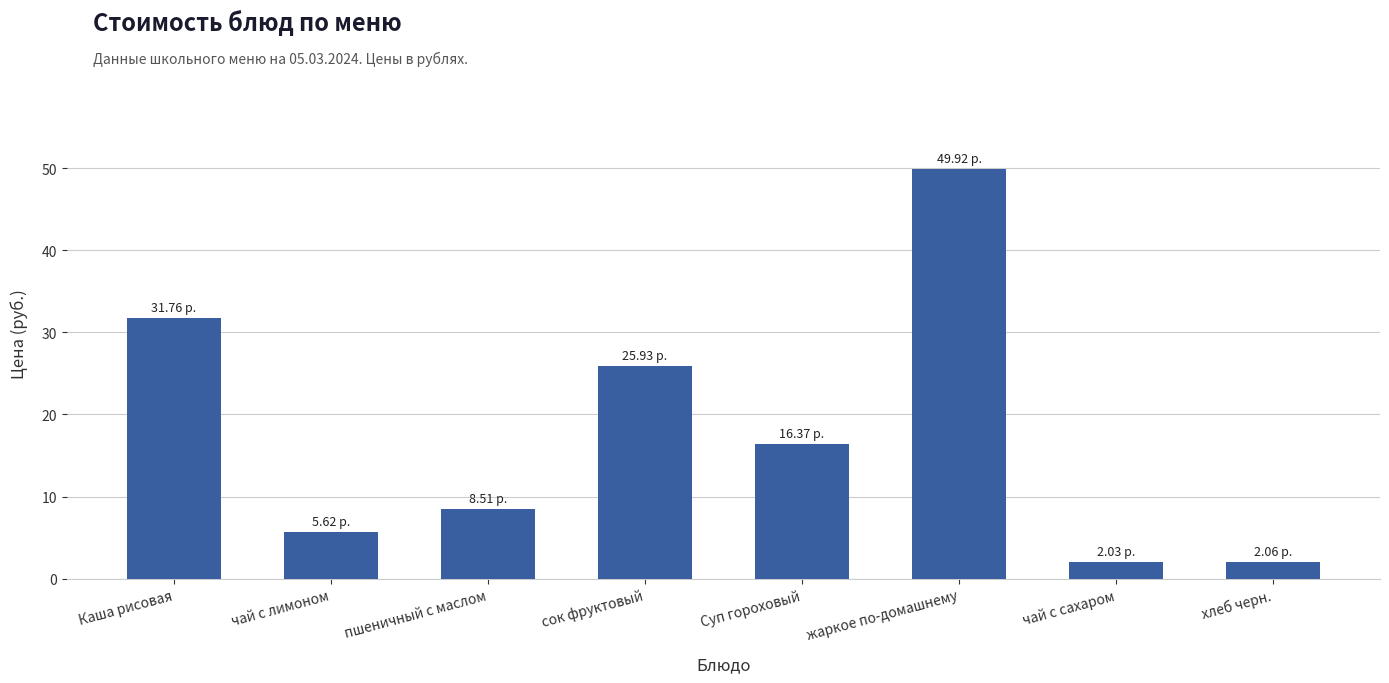

What is the change in value from сок фруктовый to Суп гороховый?

-9.6